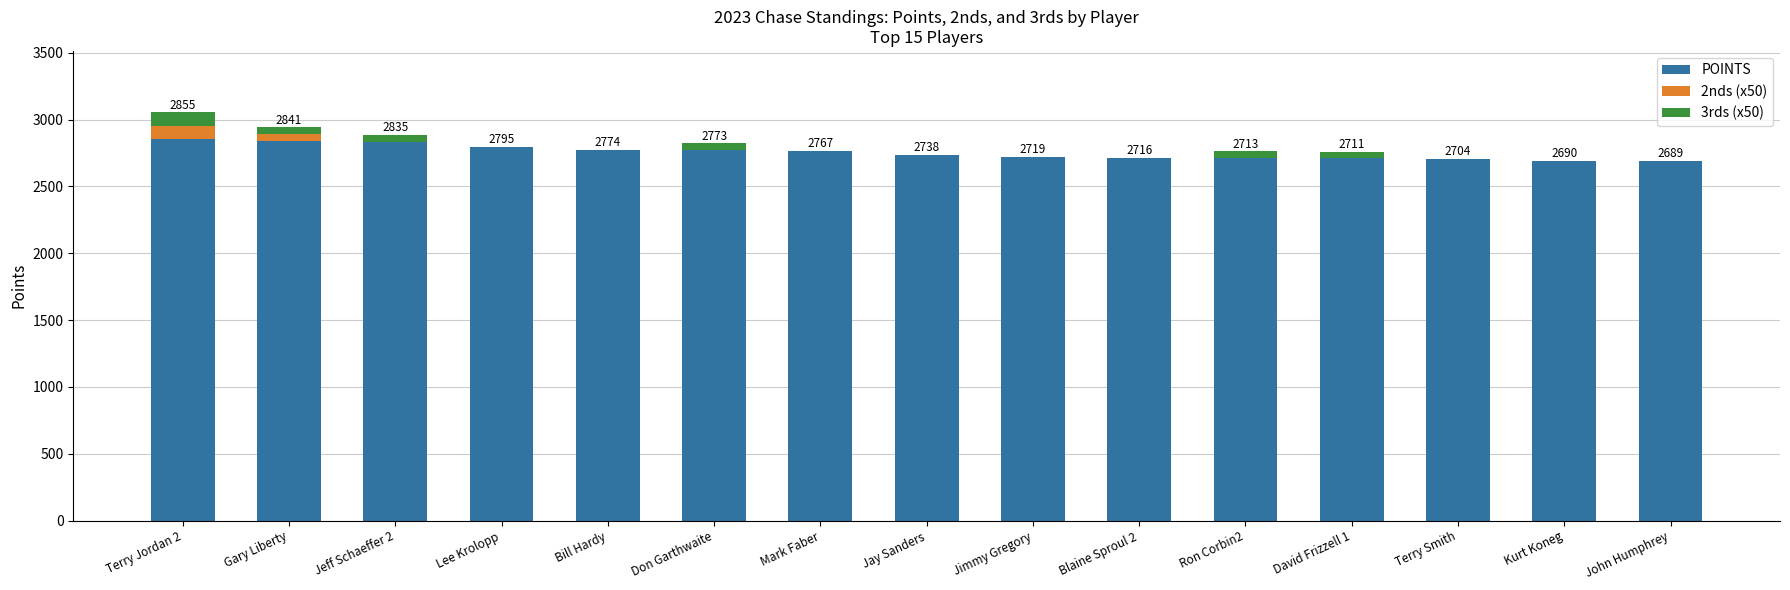

What is the maximum value for POINTS?

2855